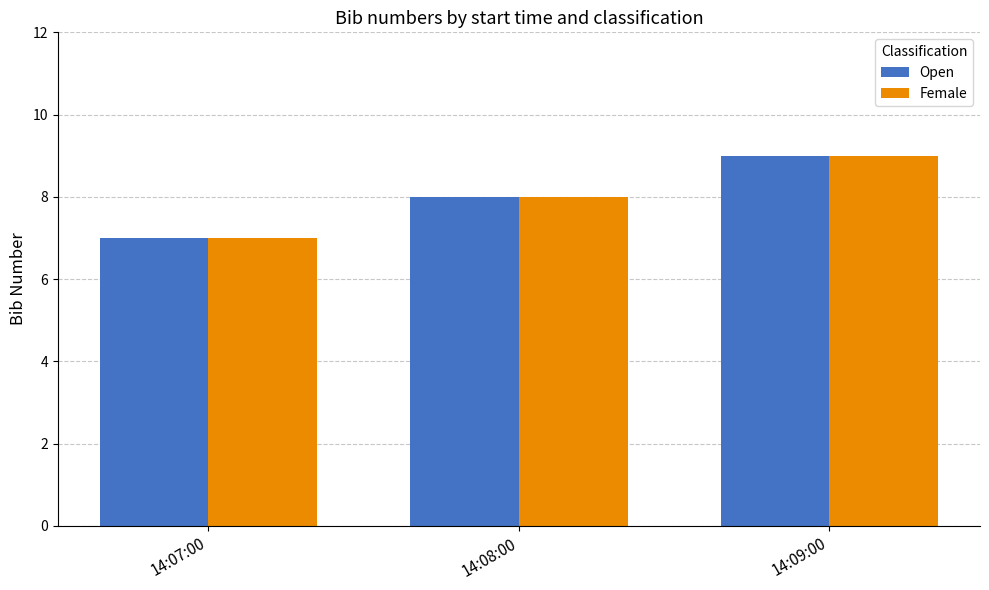

What is the difference between the maximum and second lowest values in the Open series?

1